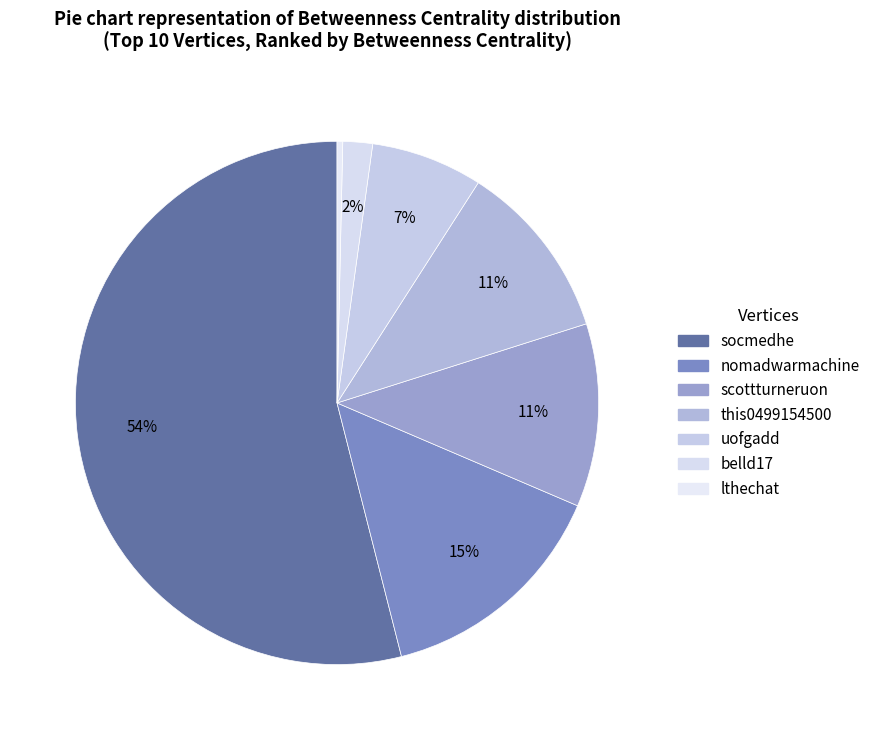

How many slices are in this pie chart?

7